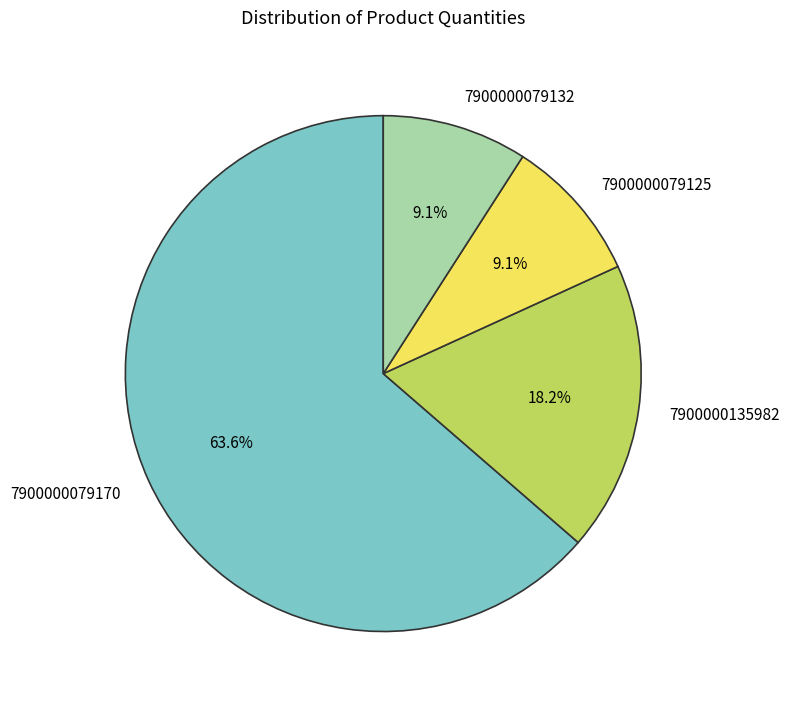

How many slices are in this pie chart?

4